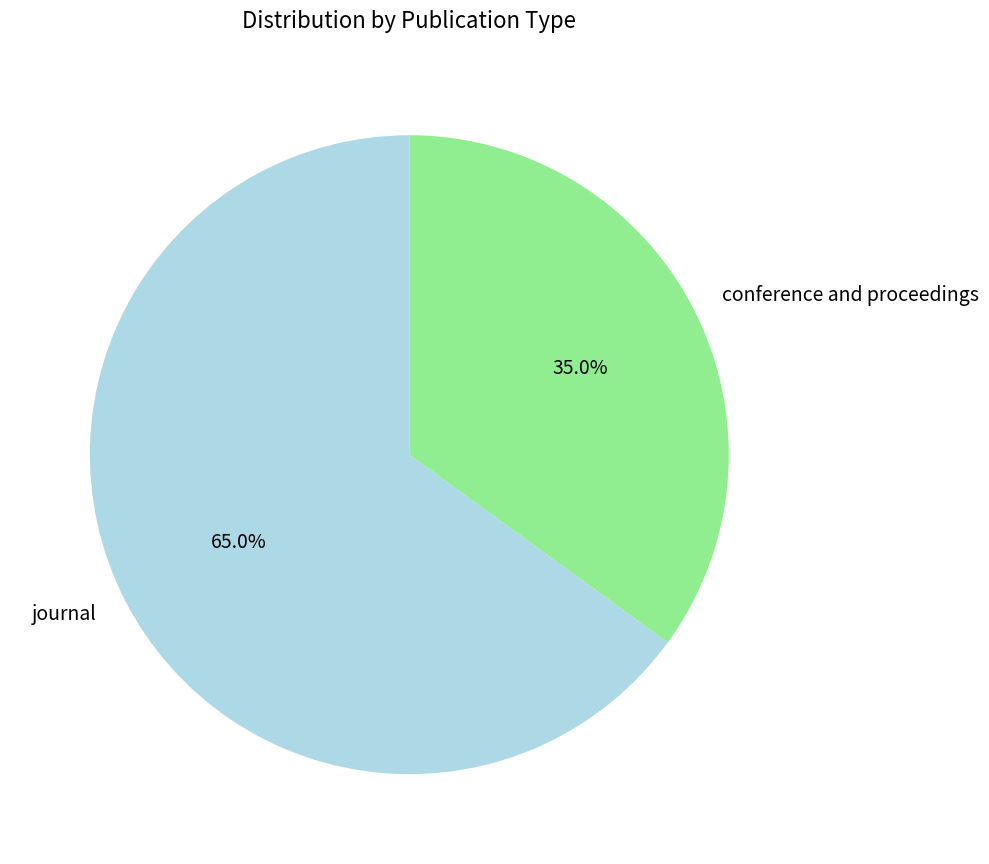

Is there any slice that represents more than half of the pie?

Yes